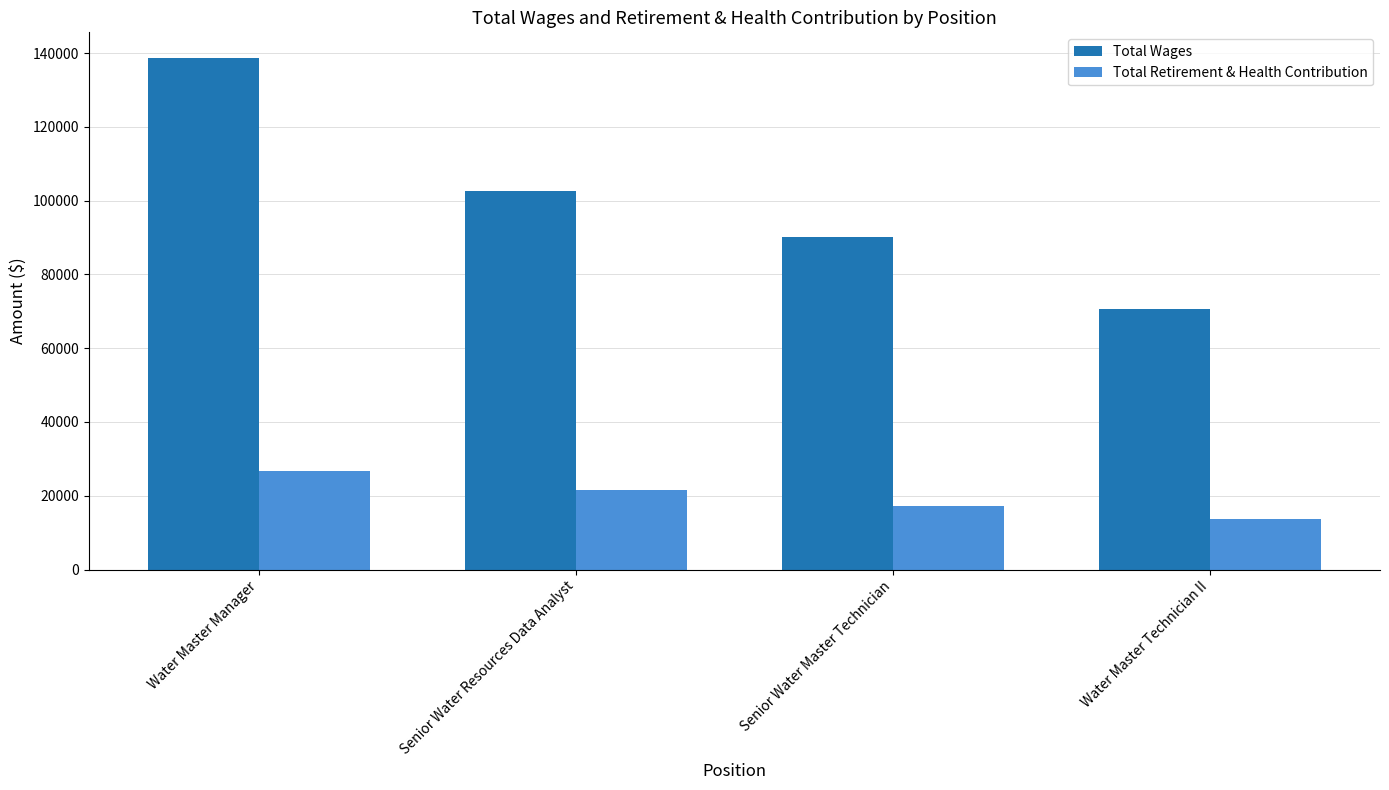

At which label is Total Retirement & Health Contribution closest to 20280?

Senior Water Resources Data Analyst